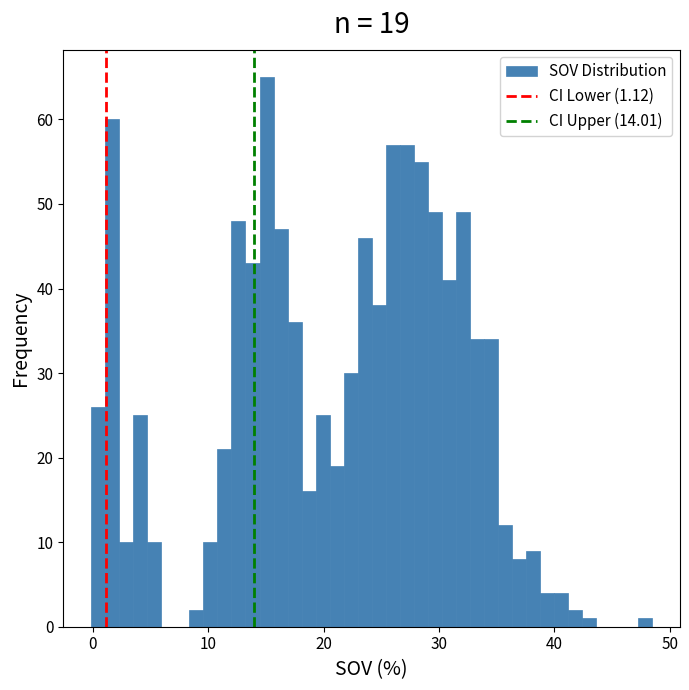

Around what value on the x-axis is the tallest bar? Give the approximate position of its centre, as read against the axis.

15